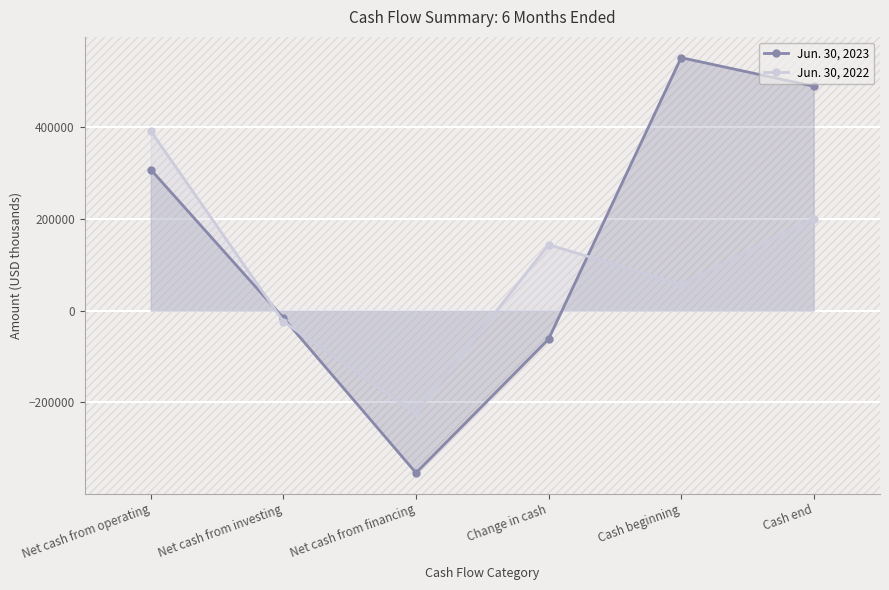

Rank the series at Change in cash from highest to lowest value.

Jun. 30, 2022, Jun. 30, 2023